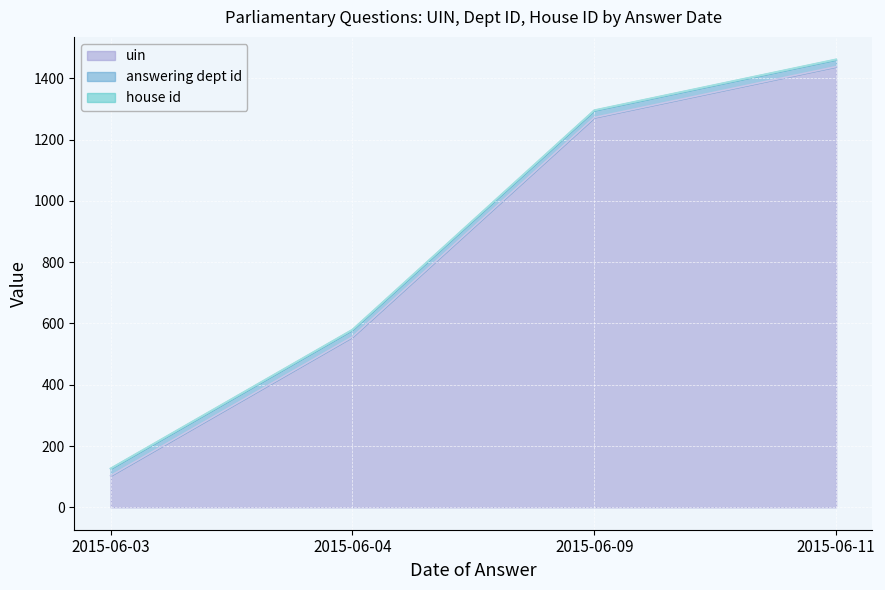

Reading right to left, extract all data points from this chart.

uin: 2015-06-11=1438	2015-06-09=1272	2015-06-04=556	2015-06-03=103
answering dept id: 2015-06-11=23	2015-06-09=23	2015-06-04=23	2015-06-03=23
house id: 2015-06-11=1	2015-06-09=1	2015-06-04=1	2015-06-03=1